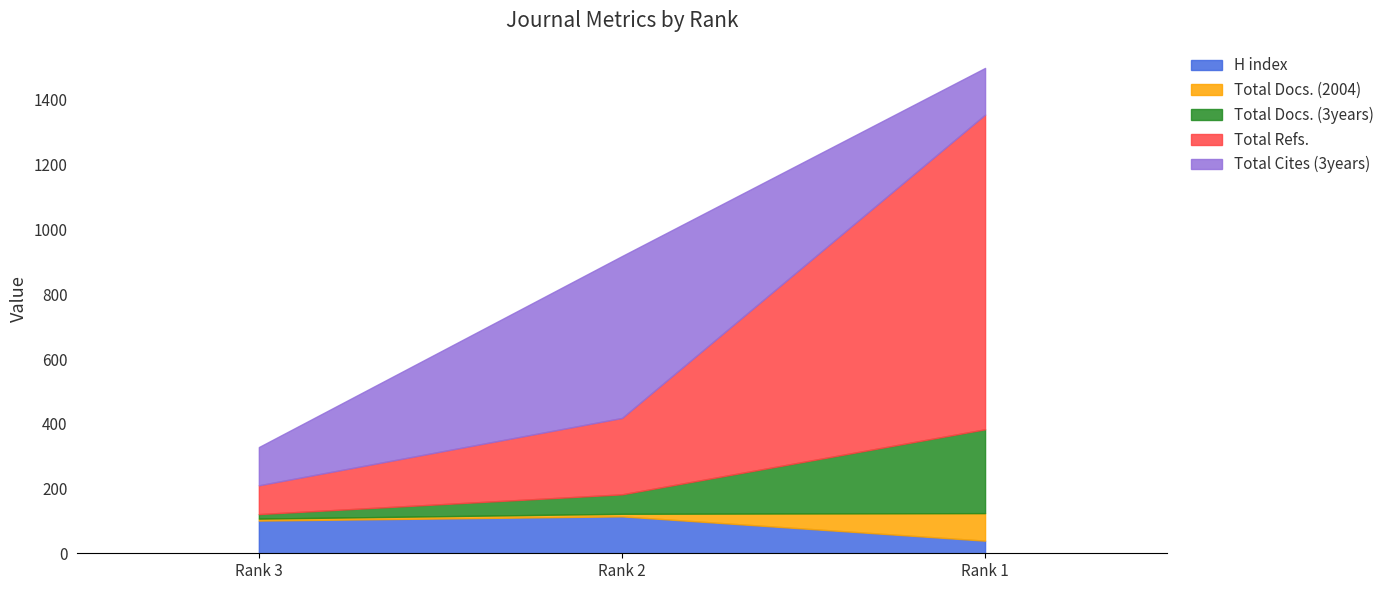

What is the difference between the second highest and minimum values in the Total Docs. (2004) series?

2